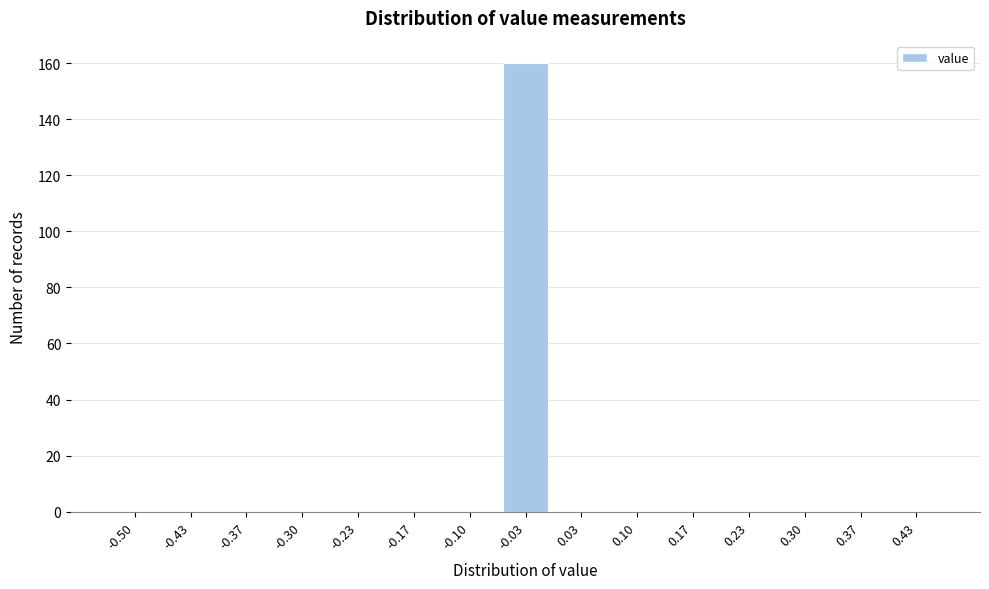

Reading left to right, extract all data points from this chart.

-0.50=0	-0.43=0	-0.37=0	-0.30=0	-0.23=0	-0.17=0	-0.10=0	-0.03=160	0.03=0	0.10=0	0.17=0	0.23=0	0.30=0	0.37=0	0.43=0